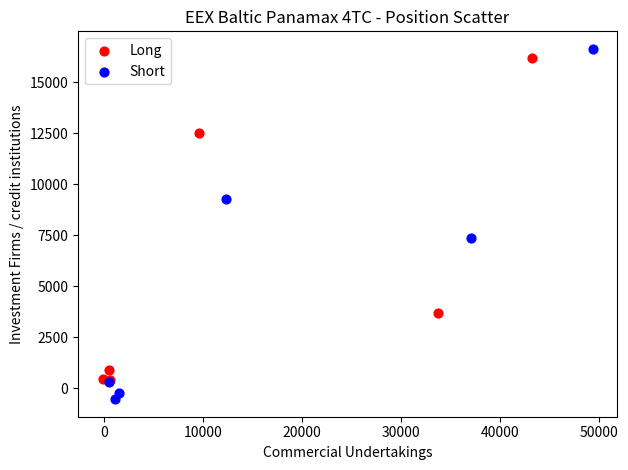

Which series has the largest Y range (max minus min)?

Short